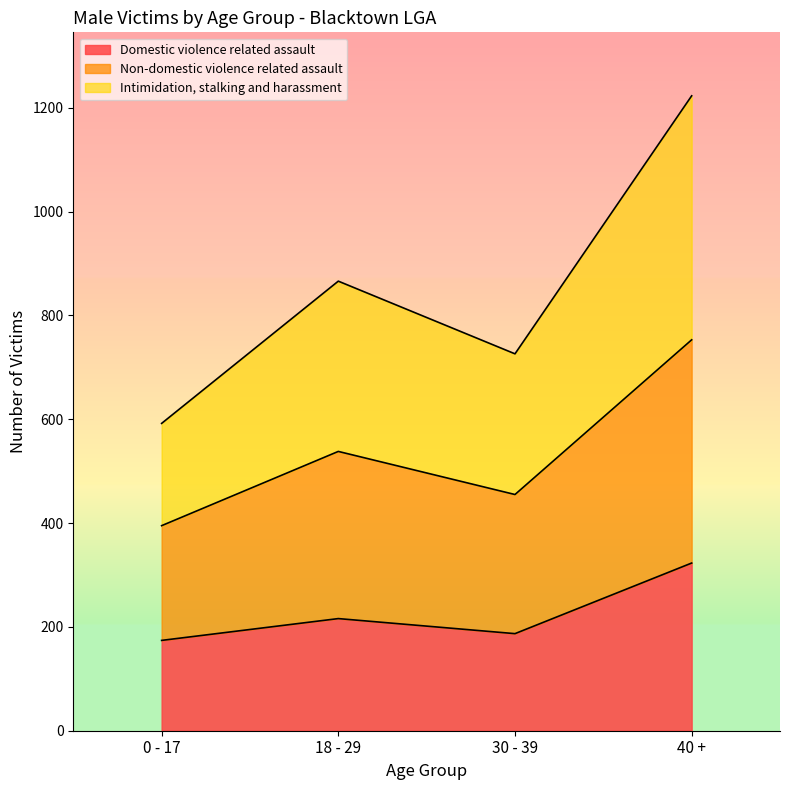

What is the total value across all series at 0 - 17?

592